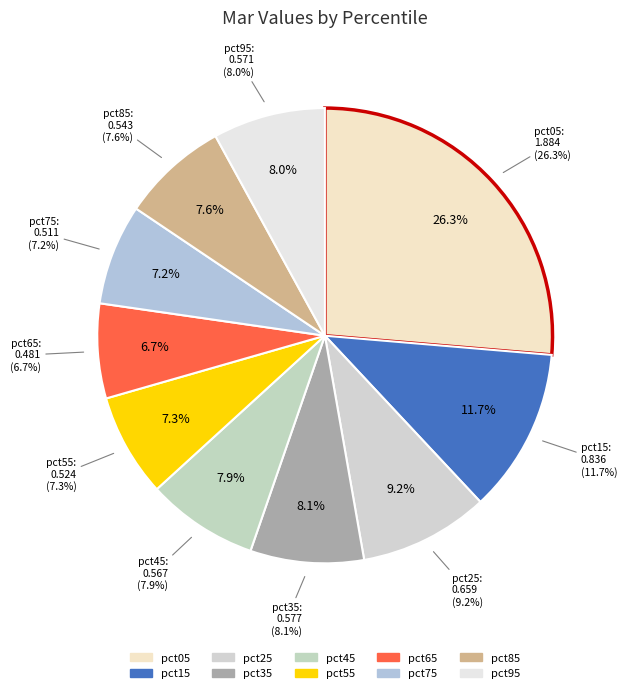

To the nearest percent, what portion does pct45 represent?

8%